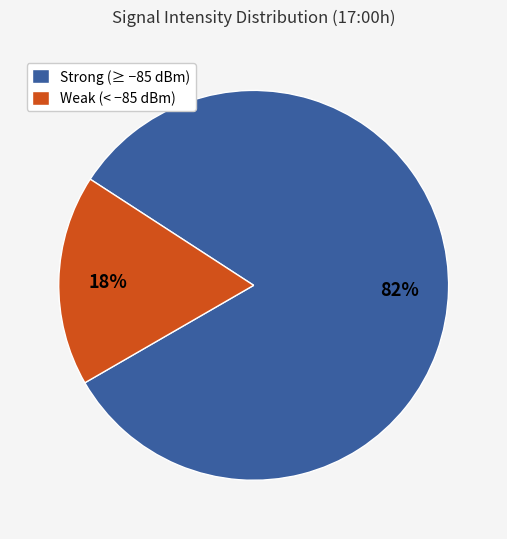

Rank the categories by value from highest to lowest.

Strong (≥ −85 dBm), Weak (< −85 dBm)